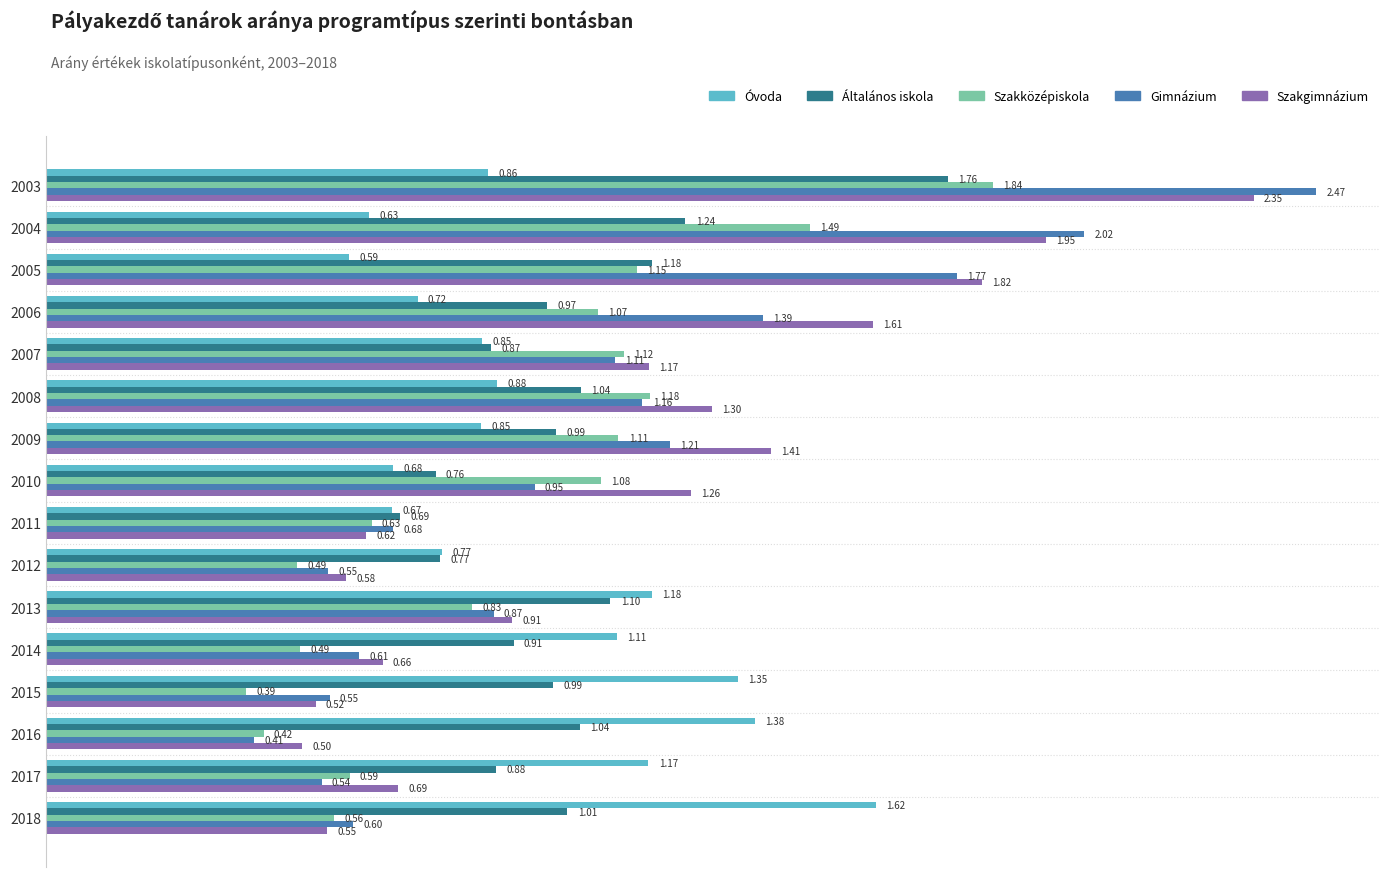

List the series in order of their peak value, highest first.

Gimnázium, Szakgimnázium, Szakközépiskola, Általános iskola, Óvoda